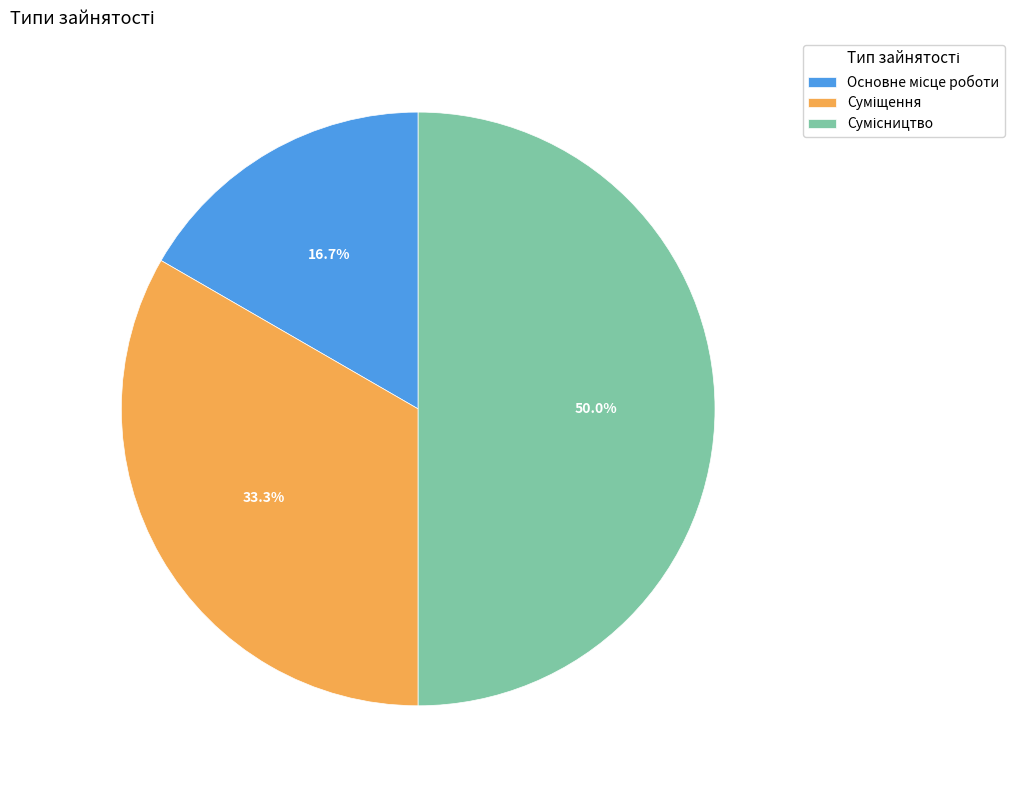

Count the number of slices in the pie.

3